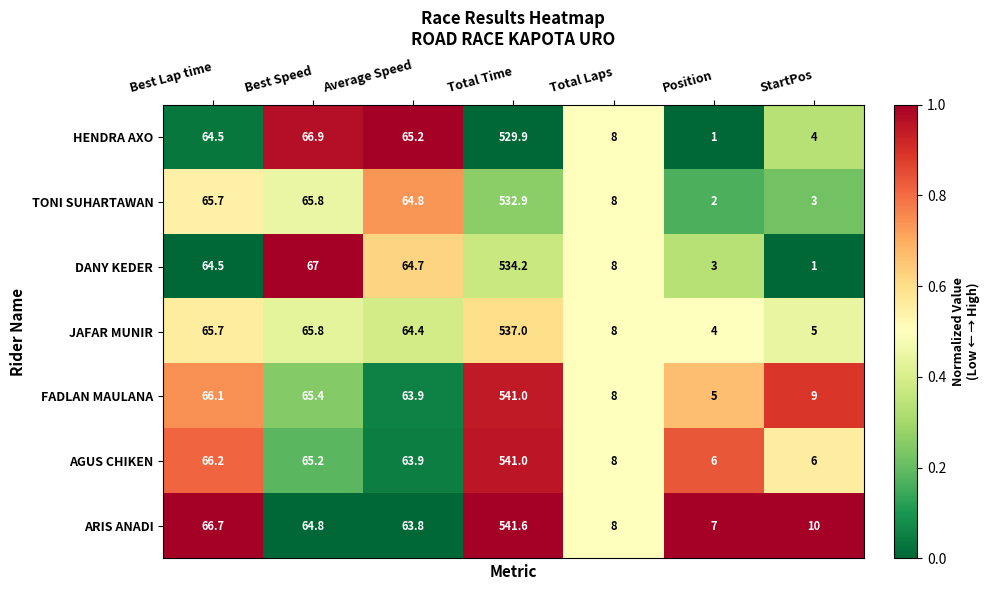

At which category is the sum across all series the highest?

Total Time